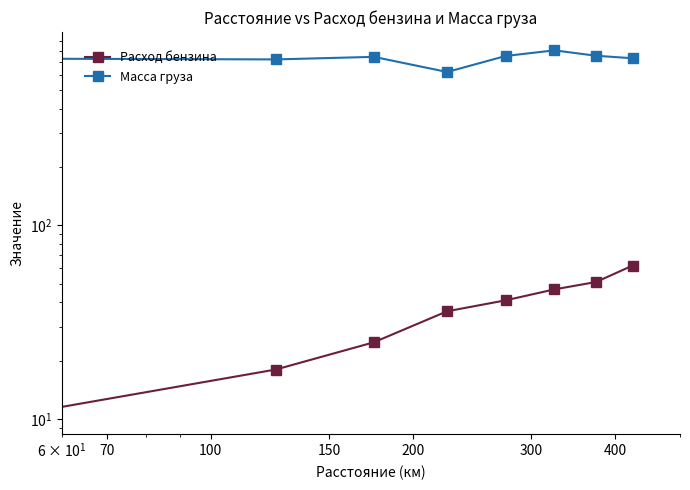

What is the minimum value shown in the chart?

10.3